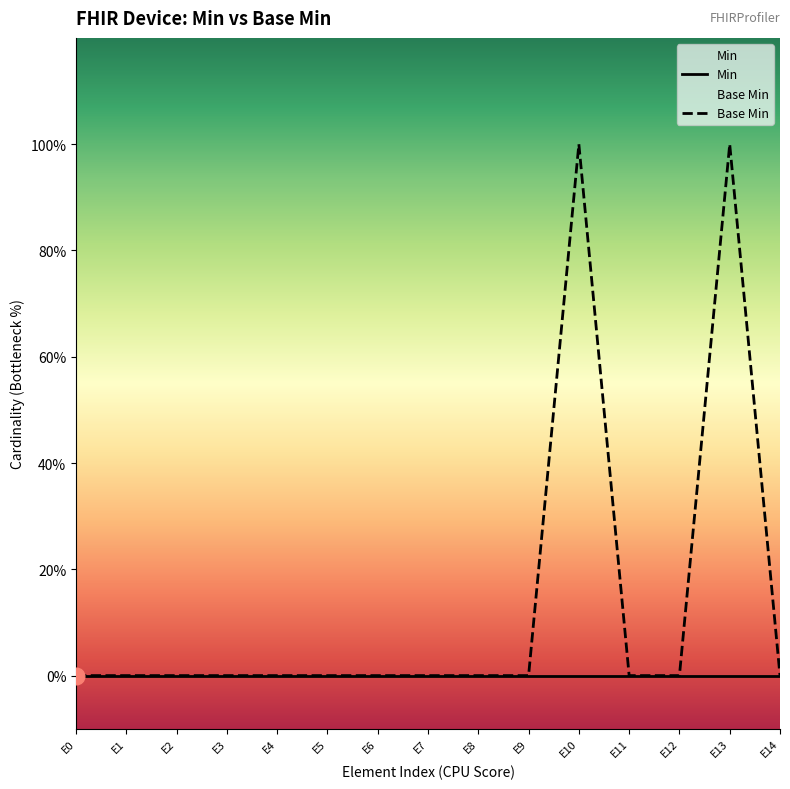

What is the greatest value displayed?

1